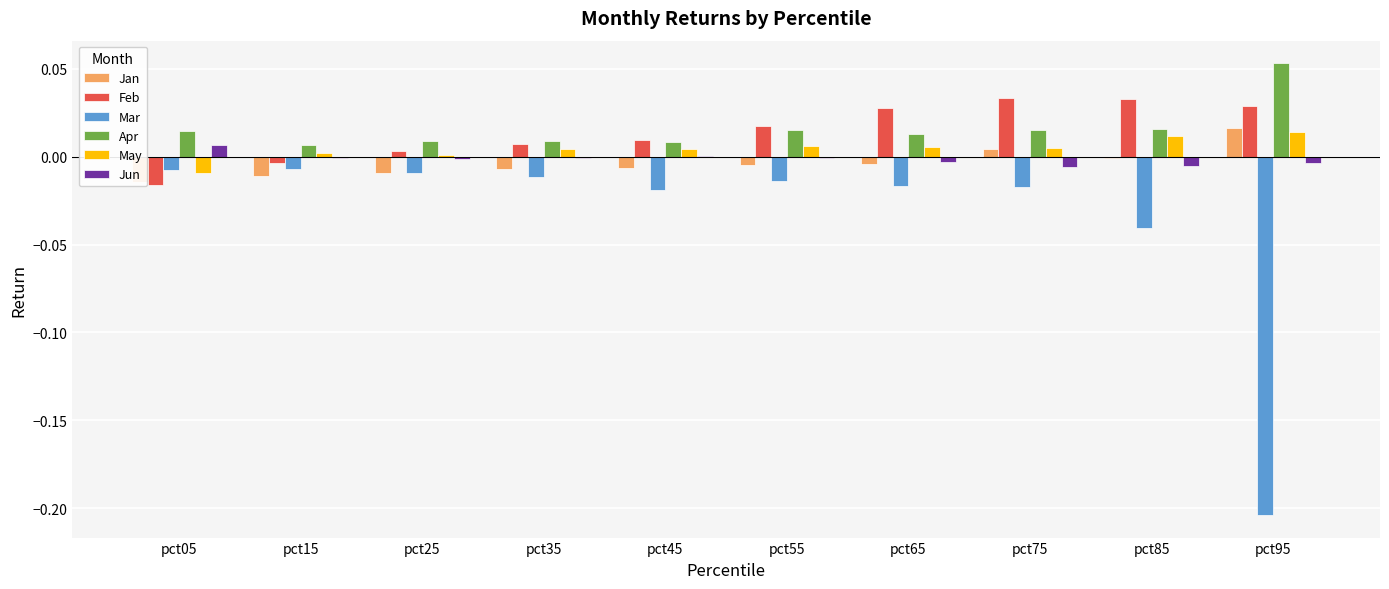

Reading left to right, list all the values displayed in this chart.

Jan: -0.0	-0.0	-0.0	-0.0	-0.0	-0.0	-0.0	0.0	-0.0	0.0
Feb: -0.0	-0.0	0.0	0.0	0.0	0.0	0.0	0.0	0.0	0.0
Mar: -0.0	-0.0	-0.0	-0.0	-0.0	-0.0	-0.0	-0.0	-0.0	-0.2
Apr: 0.0	0.0	0.0	0.0	0.0	0.0	0.0	0.0	0.0	0.1
May: -0.0	0.0	0.0	0.0	0.0	0.0	0.0	0.0	0.0	0.0
Jun: 0.0	-0.0	-0.0	-0.0	0.0	-0.0	-0.0	-0.0	-0.0	-0.0